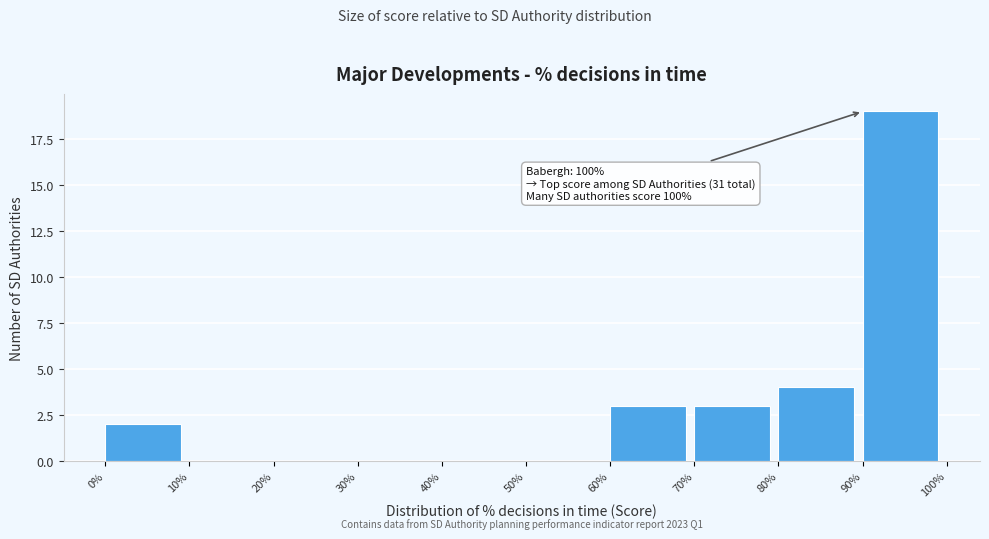

Which range on the x-axis has the tallest bar?

90% to 100%